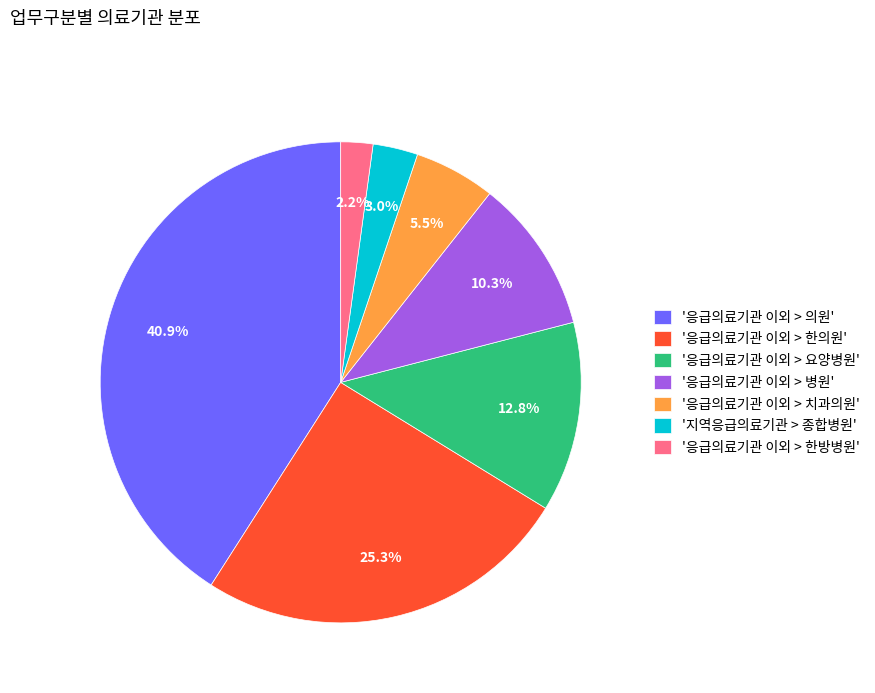

Which has a higher value, '응급의료기관 이외 > 병원' or '응급의료기관 이외 > 요양병원'?

'응급의료기관 이외 > 요양병원'